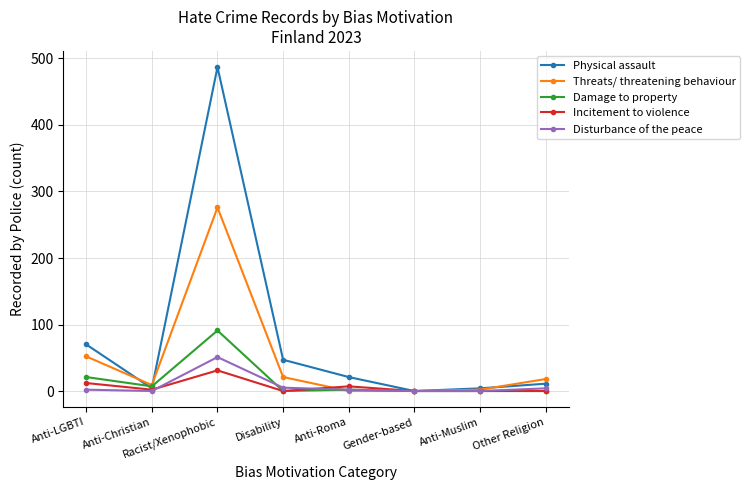

At Racist/Xenophobic, list the series in order from largest to smallest.

Physical assault, Threats/ threatening behaviour, Damage to property, Disturbance of the peace, Incitement to violence